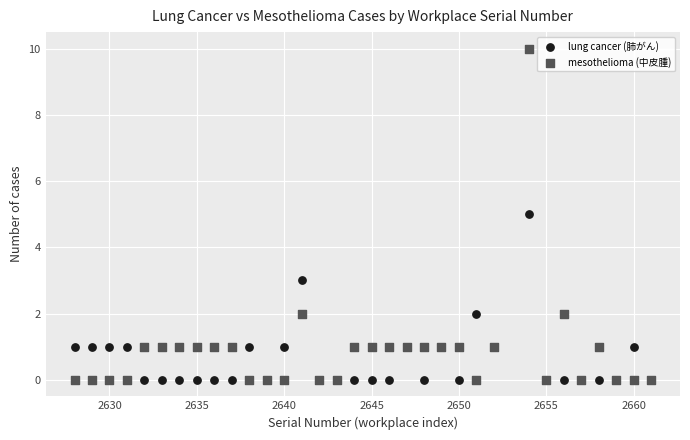

Which series reaches the maximum Y coordinate?

mesothelioma (中皮腫)